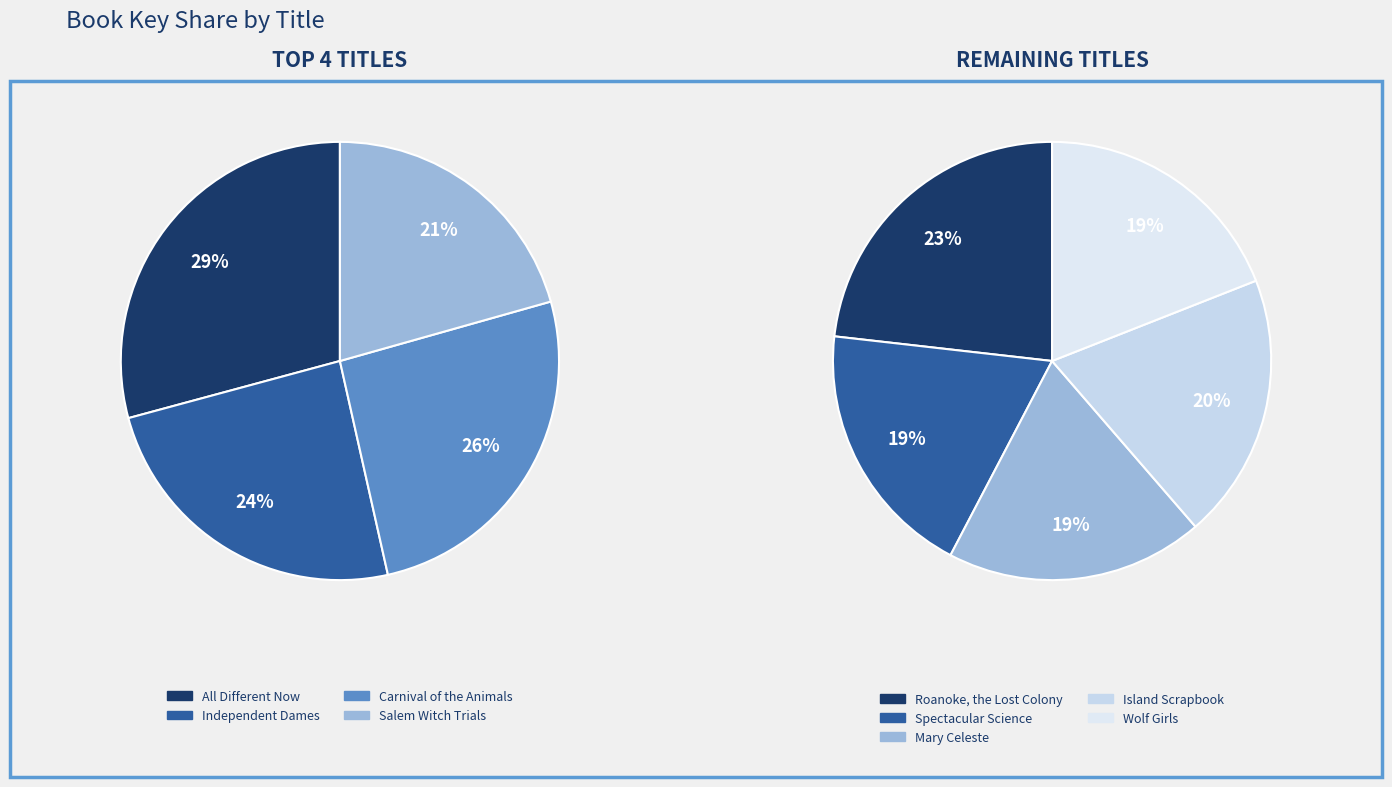

What is the smallest slice in the pie chart?

Mary Celeste